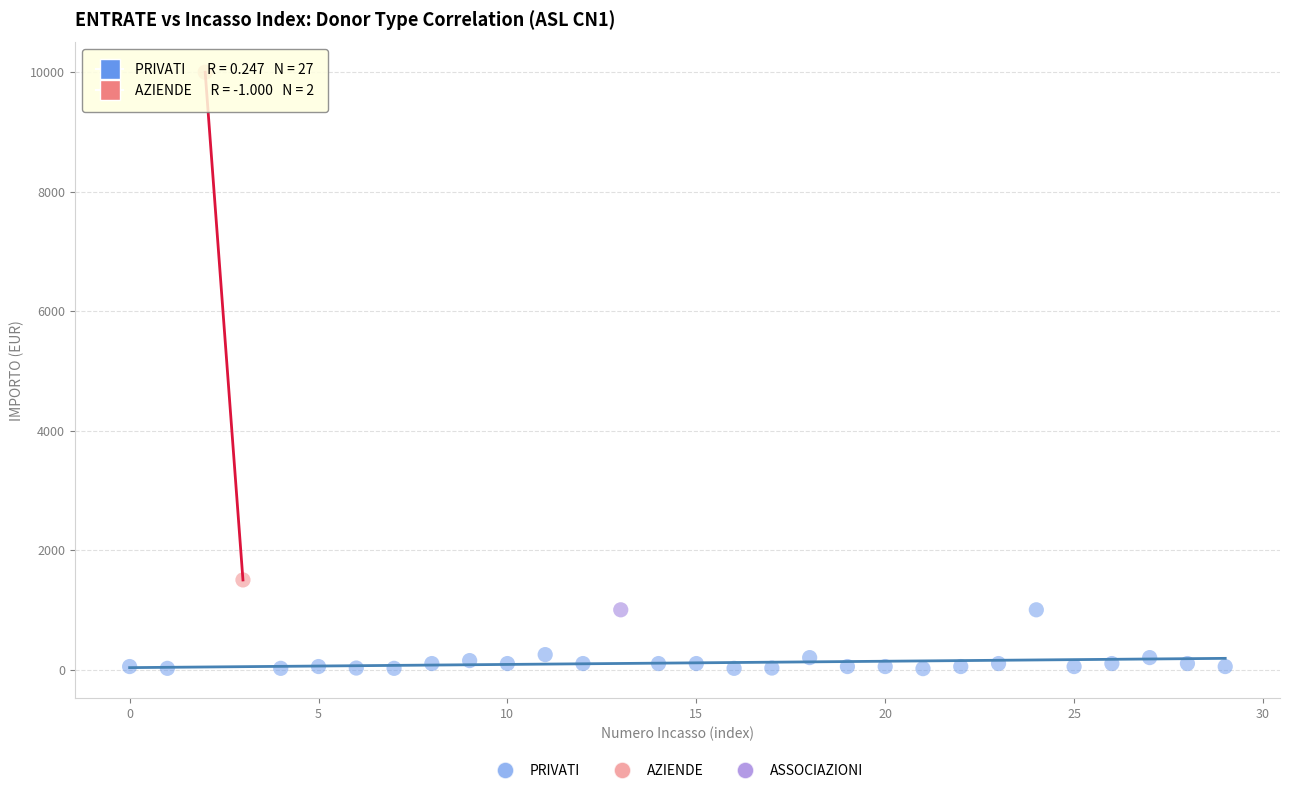

What are all the series names shown in the legend?

PRIVATI, AZIENDE, ASSOCIAZIONI